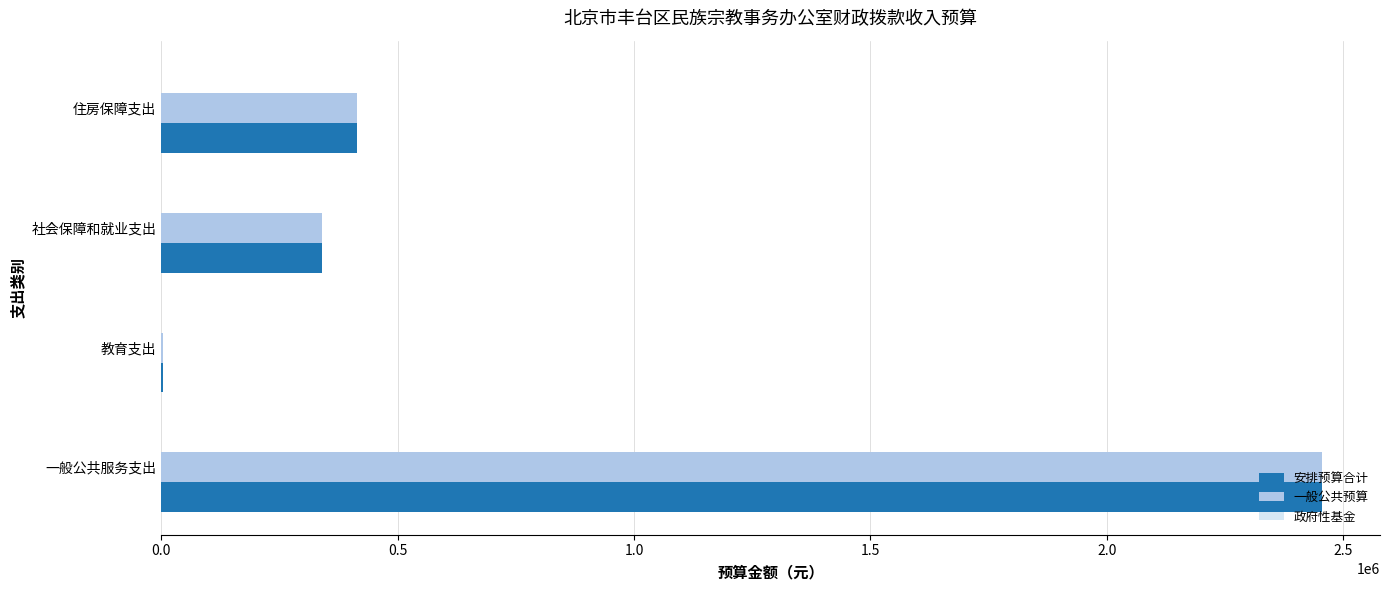

What is the total value across all series at 社会保障和就业支出?

677878